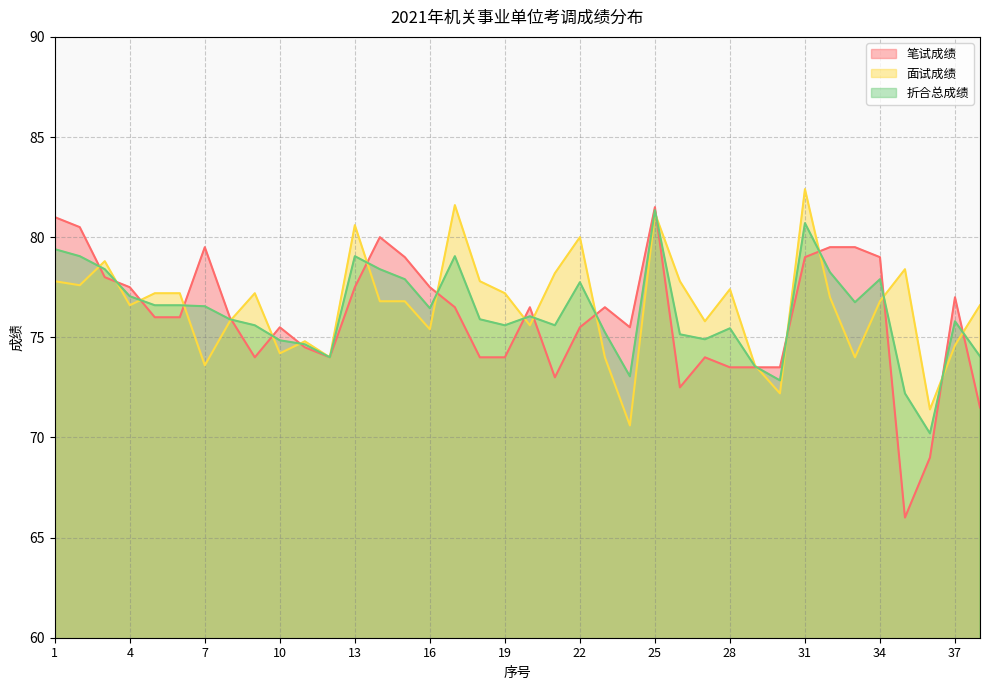

At which label does 笔试成绩 first exceed 76?

1